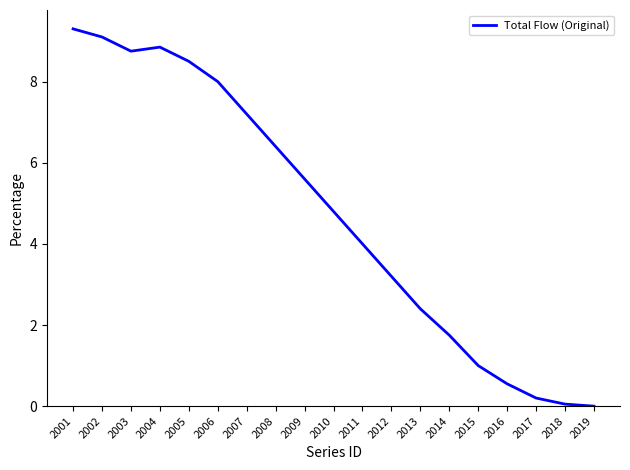

Which has a higher value, 2007 or 2019?

2007